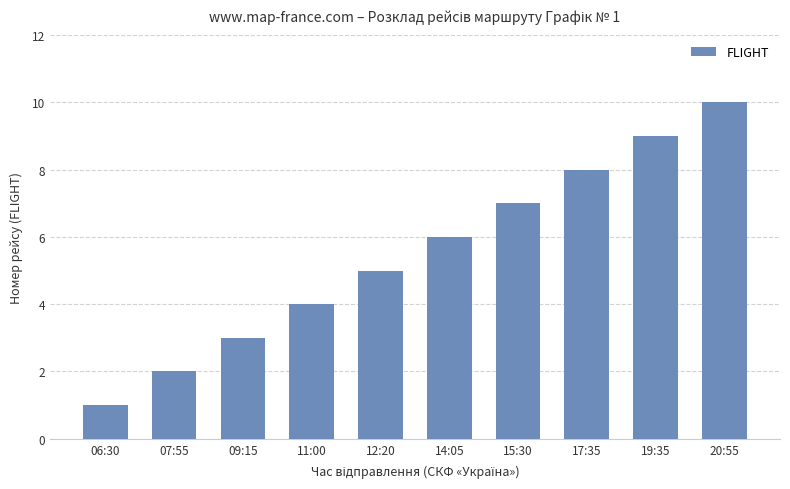

Reading left to right, what are all the values shown in this chart?

06:30=1	07:55=2	09:15=3	11:00=4	12:20=5	14:05=6	15:30=7	17:35=8	19:35=9	20:55=10